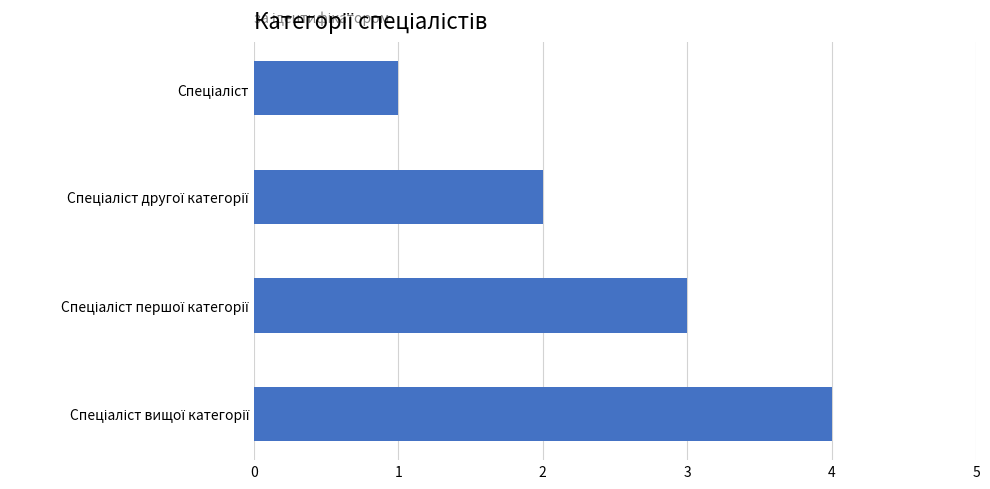

What is the difference between the maximum and minimum values?

3